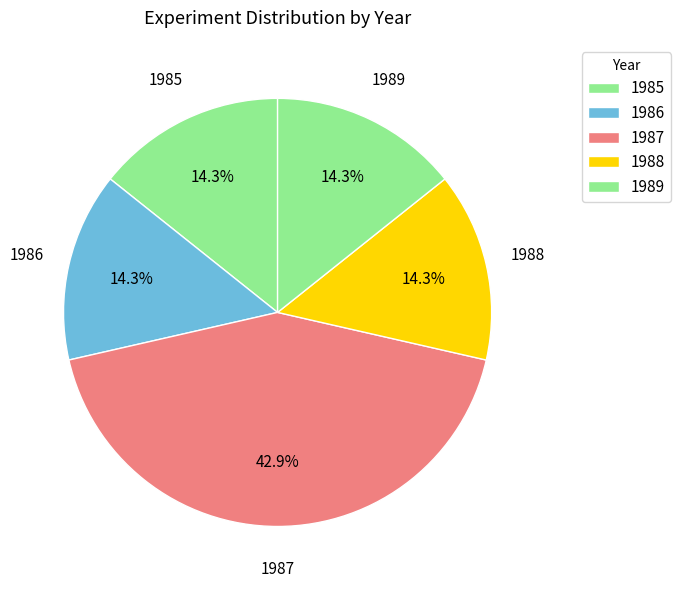

Approximately how many times larger is the value at 1985 compared to 1989?

1.0